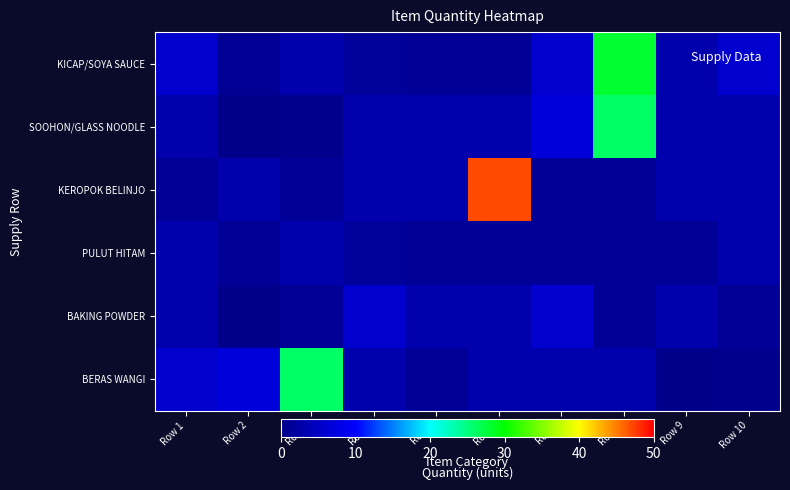

Reading left to right, list all the values displayed in this chart.

KICAP/SOYA SAUCE: Row 1=6.0	Row 2=0.9	Row 3=3.0	Row 4=1.5	Row 5=1.0	Row 6=1.0	Row 7=6.0	Row 8=28.0	Row 9=3.0	Row 10=6.0
SOOHON/GLASS NOODLE: Row 1=3.0	Row 2=0.1	Row 3=0.4	Row 4=3.0	Row 5=3.0	Row 6=3.0	Row 7=7.0	Row 8=26.0	Row 9=3.0	Row 10=3.0
KEROPOK BELINJO: Row 1=1.0	Row 2=3.0	Row 3=1.0	Row 4=3.0	Row 5=3.0	Row 6=47.0	Row 7=1.0	Row 8=1.0	Row 9=3.0	Row 10=3.0
PULUT HITAM: Row 1=3.0	Row 2=1.0	Row 3=3.0	Row 4=1.5	Row 5=1.0	Row 6=1.0	Row 7=1.0	Row 8=1.0	Row 9=1.0	Row 10=3.0
BAKING POWDER: Row 1=3.0	Row 2=0.1	Row 3=1.0	Row 4=6.0	Row 5=3.0	Row 6=3.0	Row 7=6.0	Row 8=1.0	Row 9=3.0	Row 10=1.0
BERAS WANGI: Row 1=6.0	Row 2=7.0	Row 3=26.0	Row 4=3.0	Row 5=1.0	Row 6=3.0	Row 7=3.0	Row 8=3.0	Row 9=0.1	Row 10=0.4